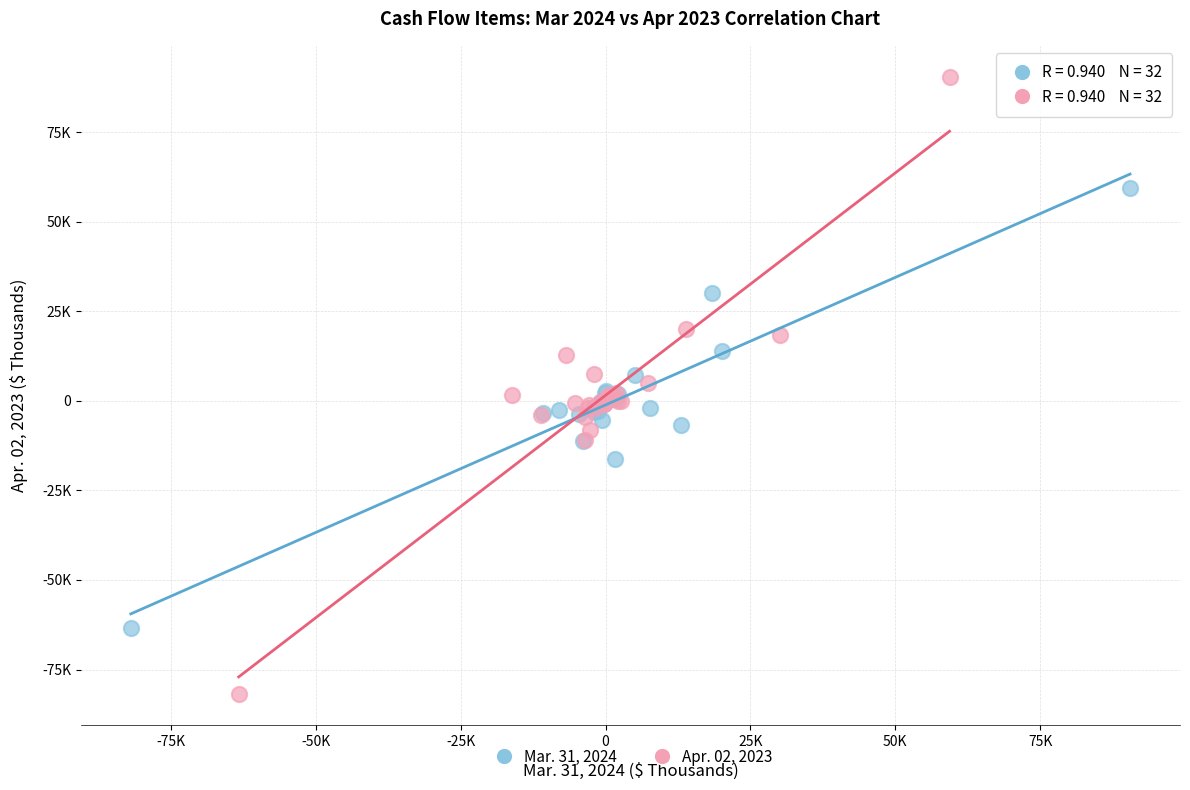

What are all the series names shown in the legend?

Mar. 31, 2024, Apr. 02, 2023